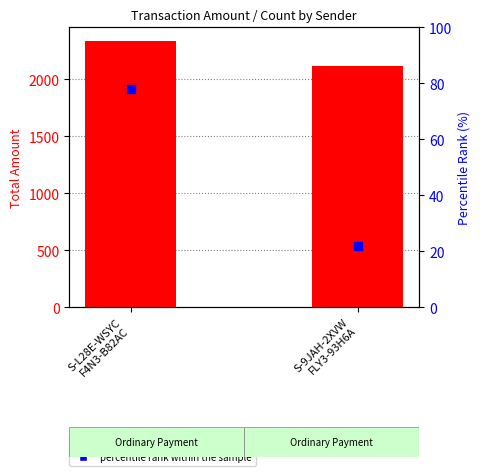

What are all the series names shown in the legend?

total amount, percentile rank within the sample